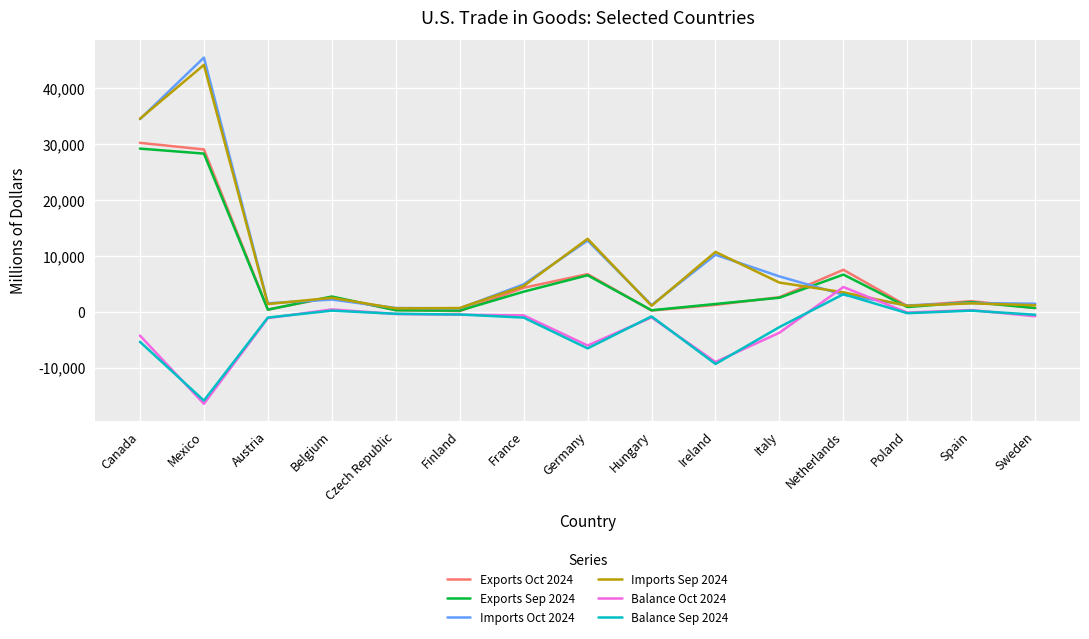

The Imports Sep 2024 series shows 22672 at Germany. True or false?

False